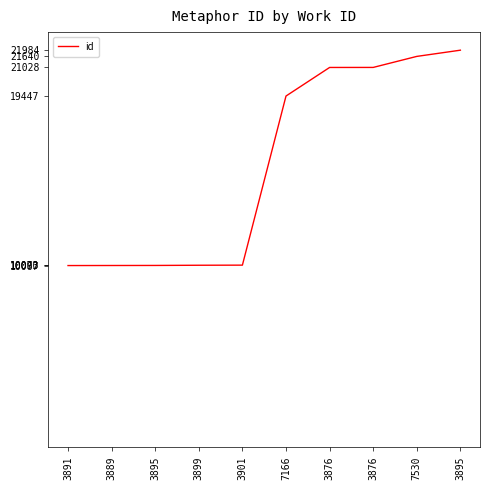

Which category has the lowest value across all series?

3891